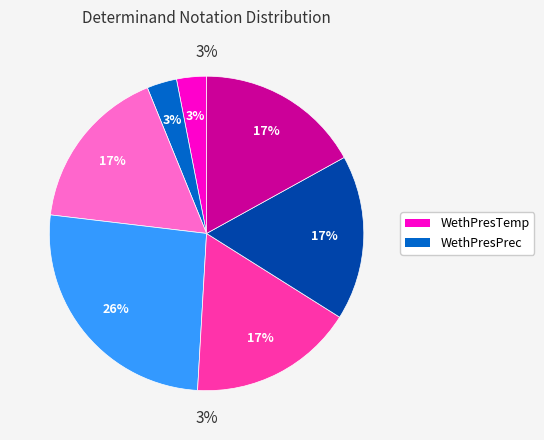

Which slice is the smallest?

WethPresTemp